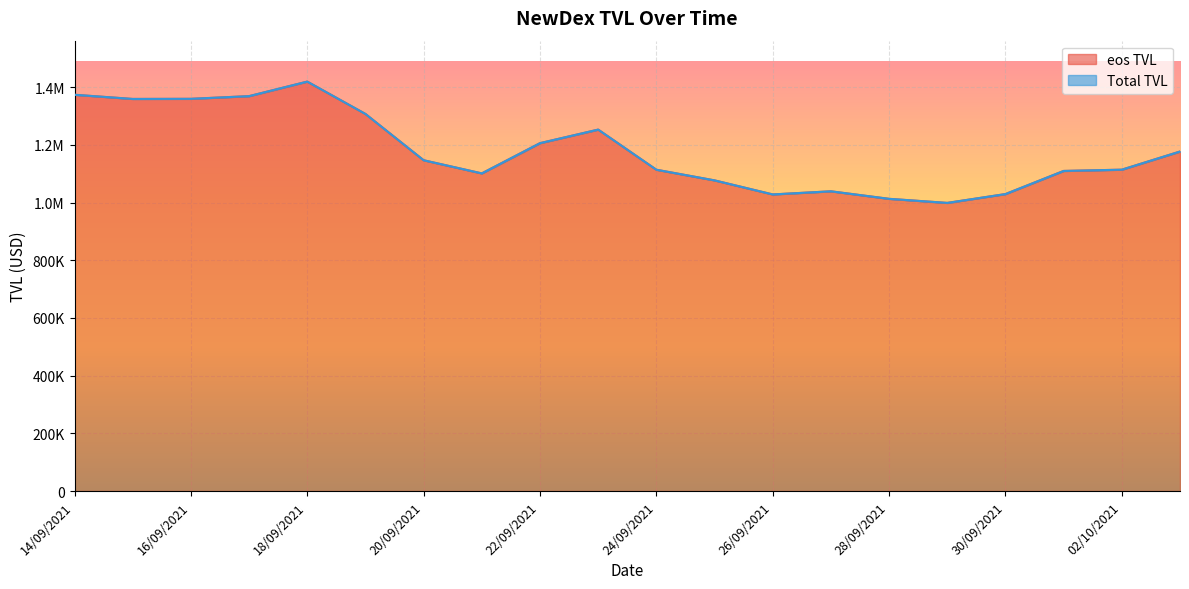

Reading left to right, list all the values displayed in this chart.

eos TVL: 14/09/2021=1373887.2	15/09/2021=1359397.7	16/09/2021=1359810.4	17/09/2021=1369117.4	18/09/2021=1419509.5	19/09/2021=1307376.9	20/09/2021=1146849.9	21/09/2021=1101292.4	22/09/2021=1206118.0	23/09/2021=1253101.6	24/09/2021=1113989.4	25/09/2021=1077072.8	26/09/2021=1028317.4	27/09/2021=1039171.2	28/09/2021=1013089.3	29/09/2021=998951.4	30/09/2021=1029584.1	01/10/2021=1109753.4	02/10/2021=1114148.5	03/10/2021=1177090.6
Total TVL: 14/09/2021=1373887.2	15/09/2021=1359397.7	16/09/2021=1359810.4	17/09/2021=1369117.4	18/09/2021=1419509.5	19/09/2021=1307376.9	20/09/2021=1146849.9	21/09/2021=1101292.4	22/09/2021=1206118.0	23/09/2021=1253101.6	24/09/2021=1113989.4	25/09/2021=1077072.8	26/09/2021=1028317.4	27/09/2021=1039171.2	28/09/2021=1013089.3	29/09/2021=998951.4	30/09/2021=1029584.1	01/10/2021=1109753.4	02/10/2021=1114148.5	03/10/2021=1177090.6